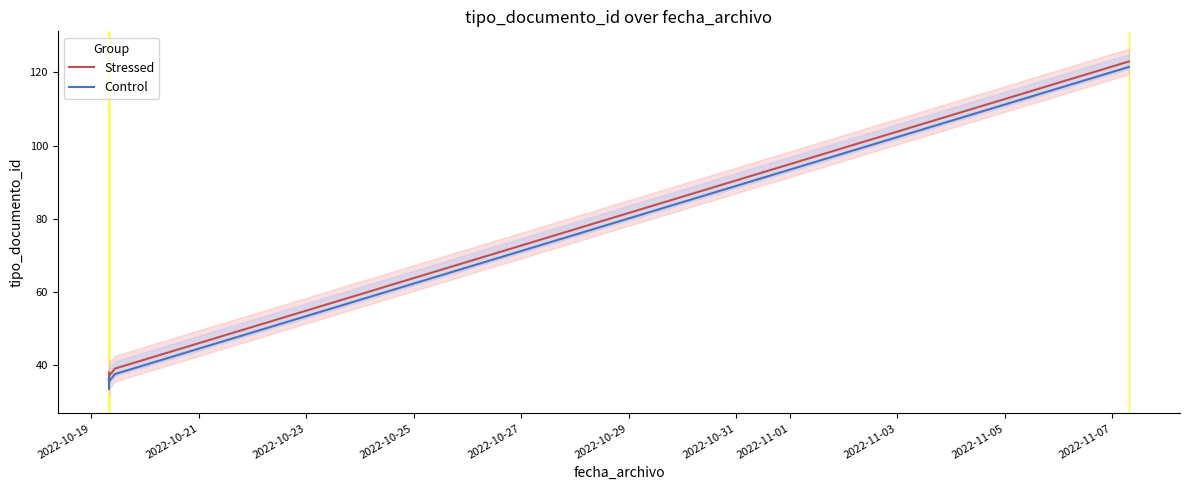

True or false: Control and Stressed cross at least once.

False